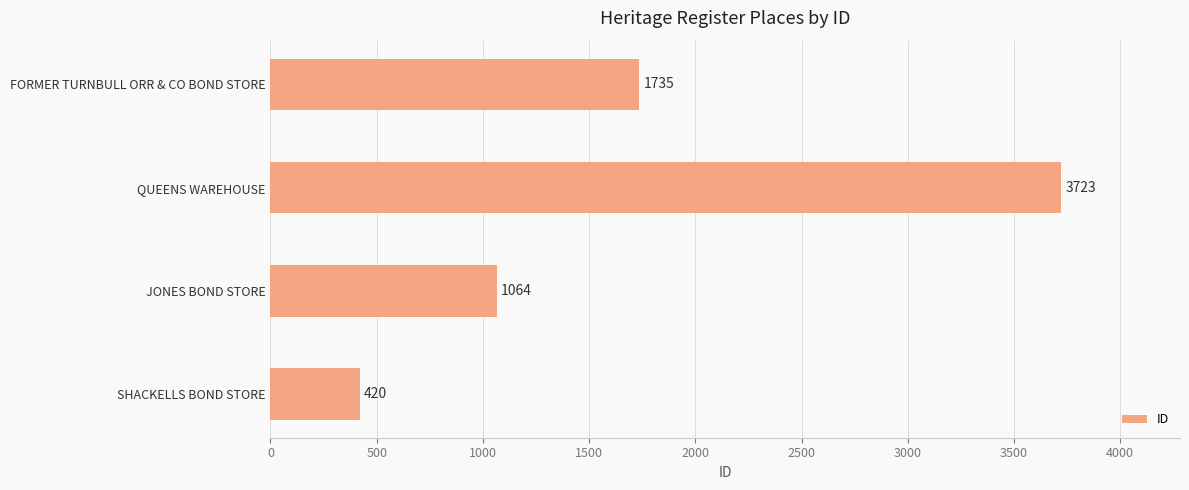

How many bars are there in total?

4